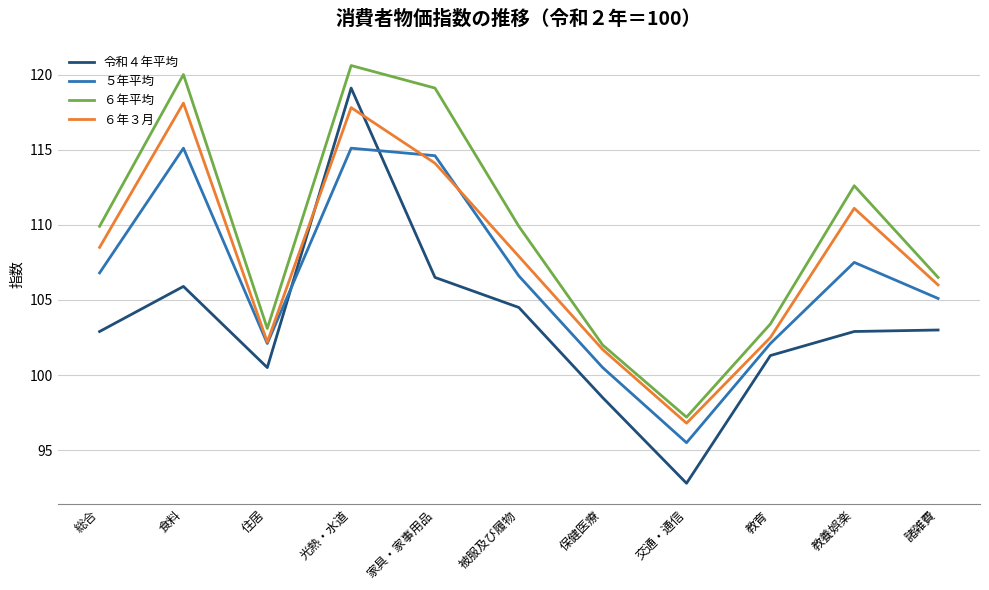

Is the value of ６年３月 at 光熱・水道 greater than the value of ５年平均 at 住居?

Yes